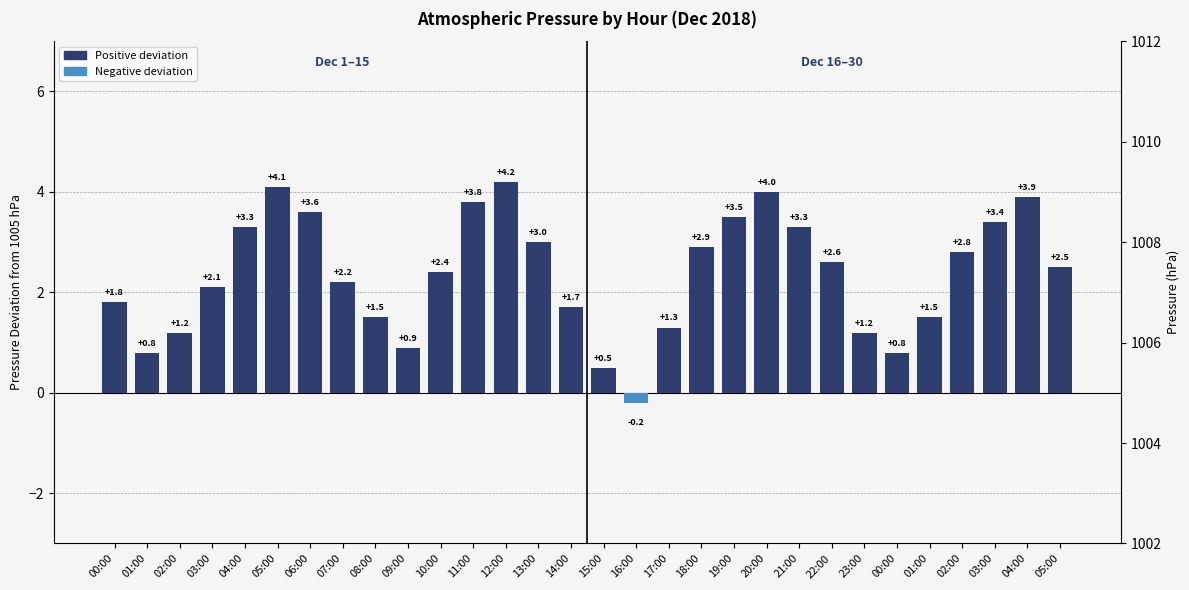

What is the label of the 19th bar from the left?

18:00